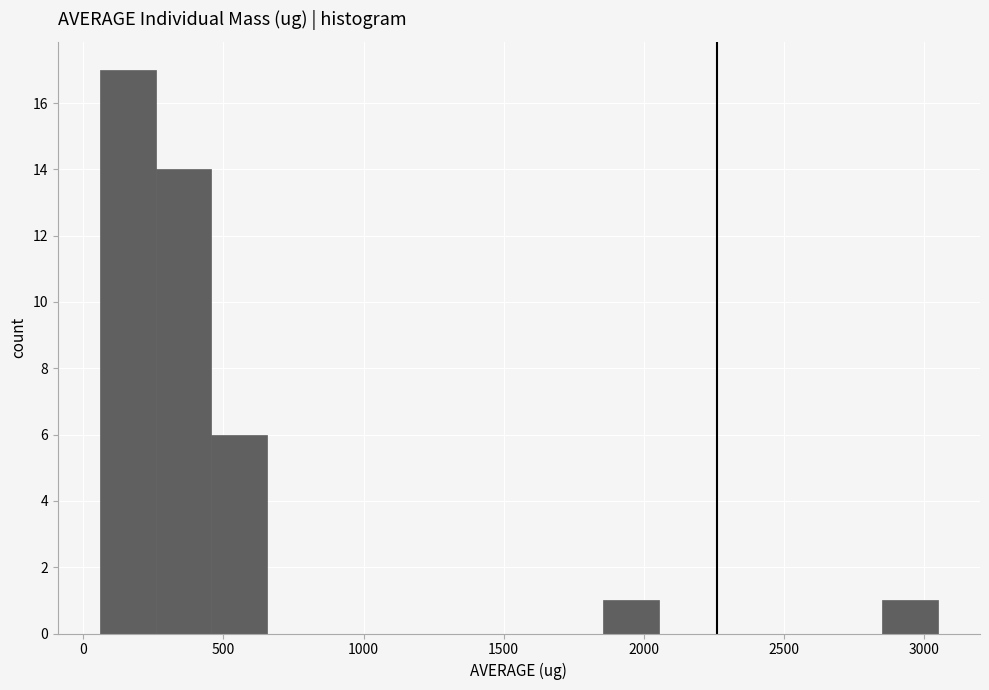

Around what value on the x-axis is the tallest bar? Give the approximate position of its centre, as read against the axis.

150